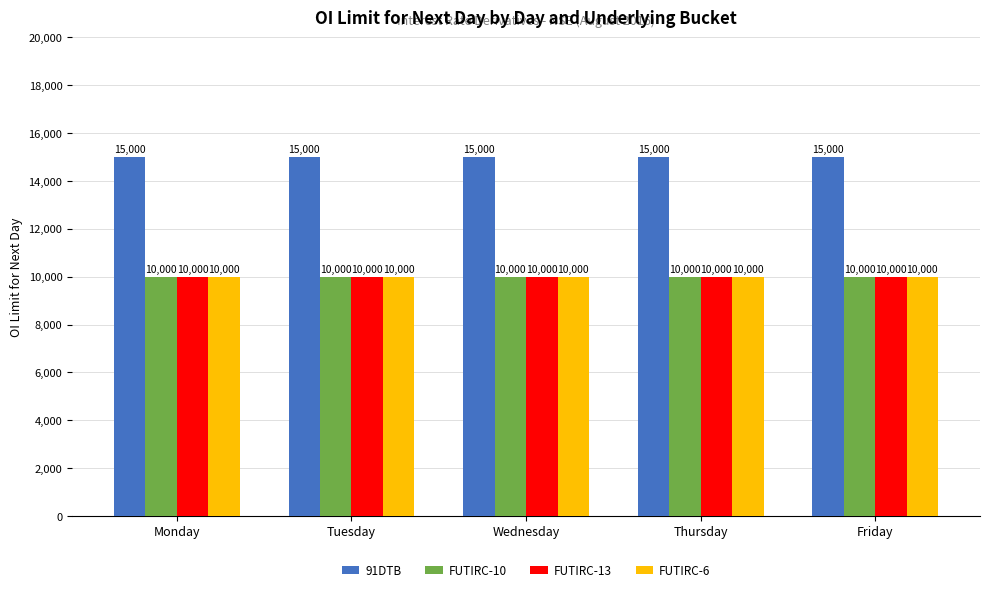

What is the value of the FUTIRC-6 bar at the 3rd from the left?

10000